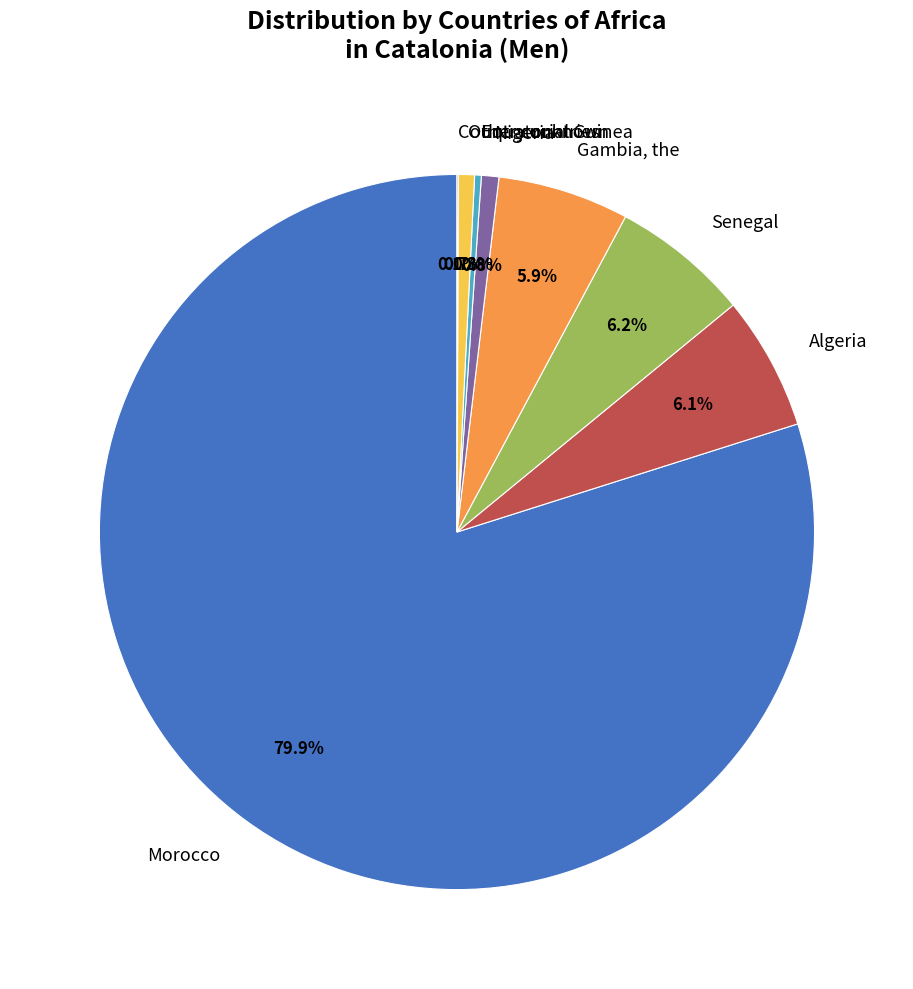

Which category has the biggest portion of the pie?

Morocco